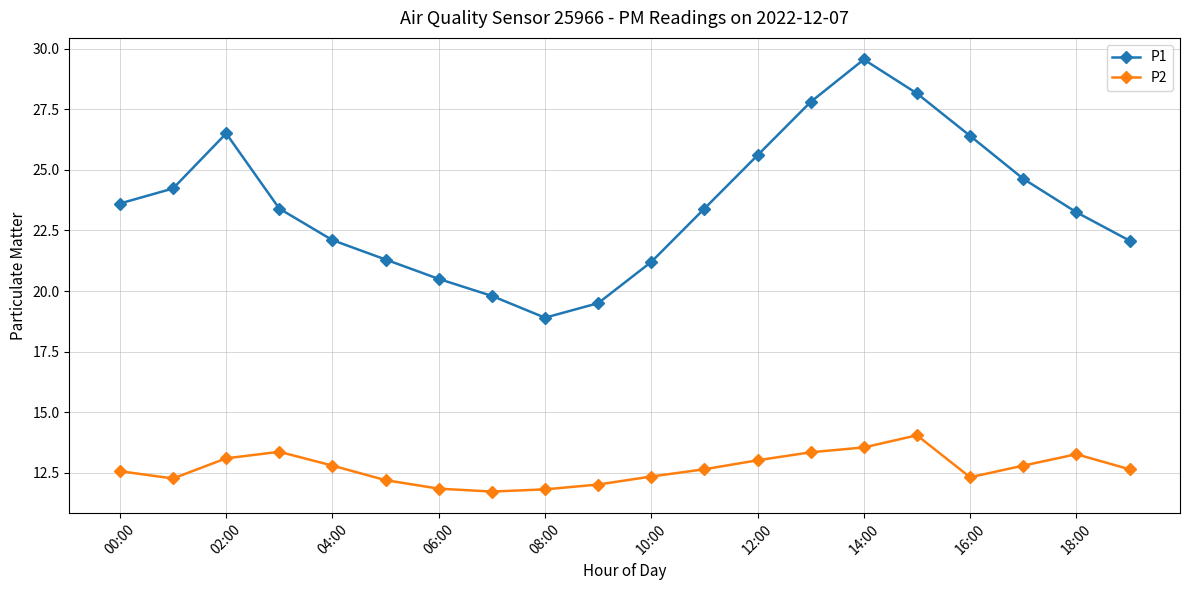

In P1, how many points are lower than both neighbors (excluding endpoints)?

1